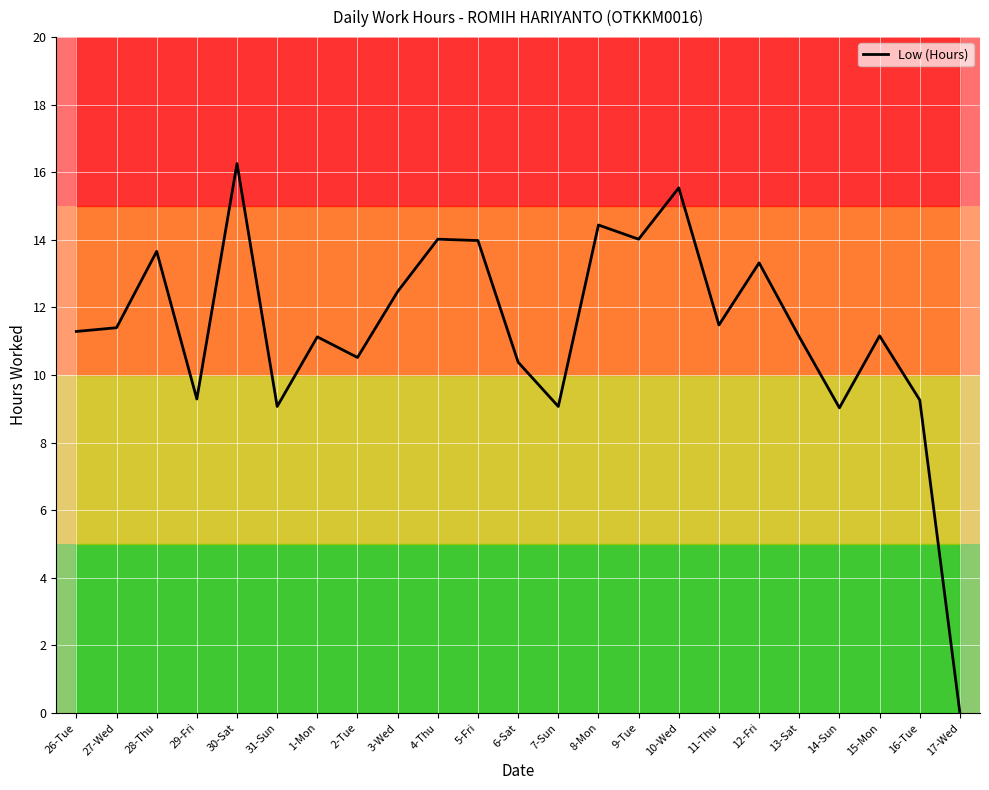

Rank the categories by value from highest to lowest.

30-Sat, 10-Wed, 8-Mon, 4-Thu, 9-Tue, 5-Fri, 28-Thu, 12-Fri, 3-Wed, 11-Thu, 27-Wed, 26-Tue, 15-Mon, 1-Mon, 13-Sat, 2-Tue, 6-Sat, 29-Fri, 16-Tue, 31-Sun, 7-Sun, 14-Sun, 17-Wed